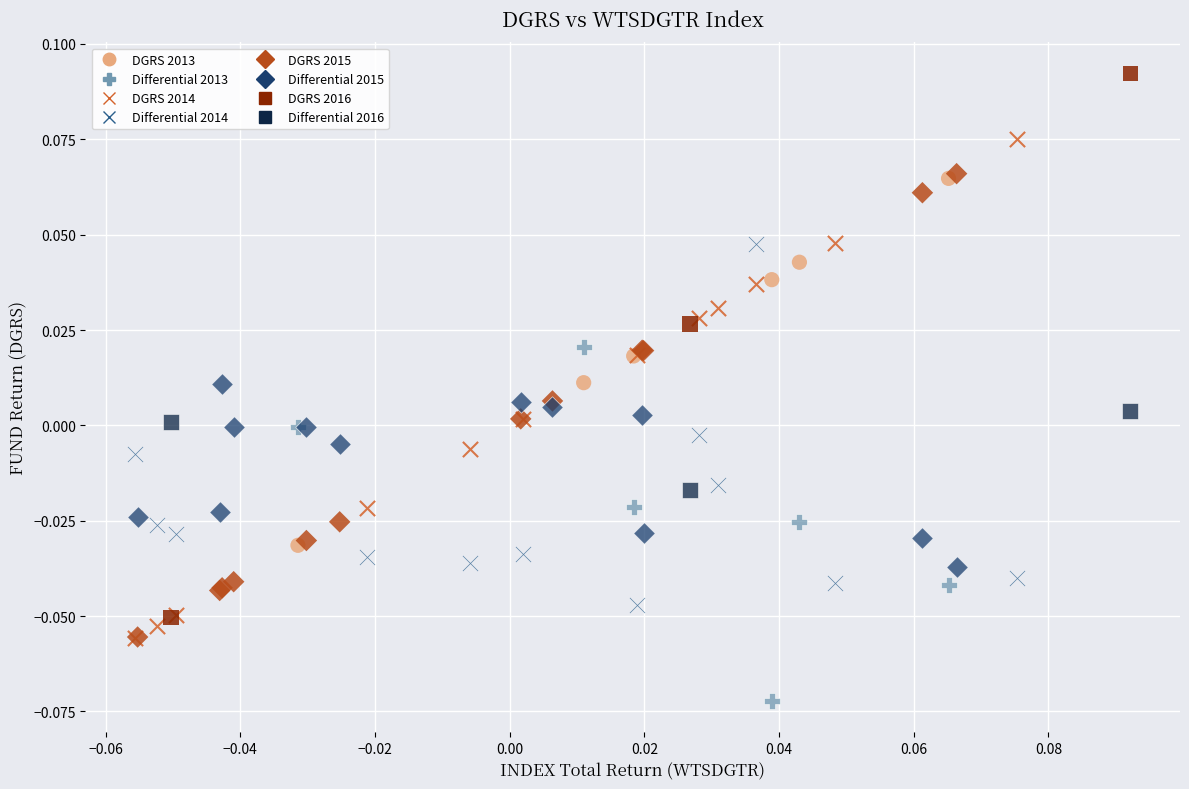

Which series has the widest spread of Y values?

DGRS 2016